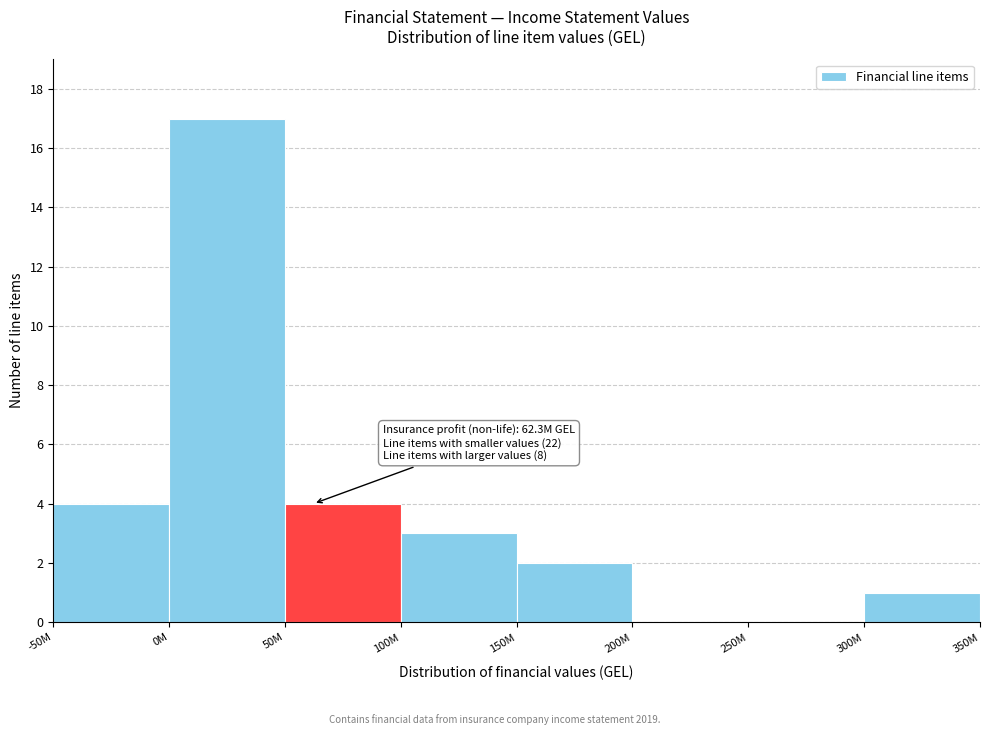

Reading left to right, transcribe all the data shown in this chart.

-50M=4	0M=17	50M=4	100M=3	150M=2	200M=0	250M=0	300M=1